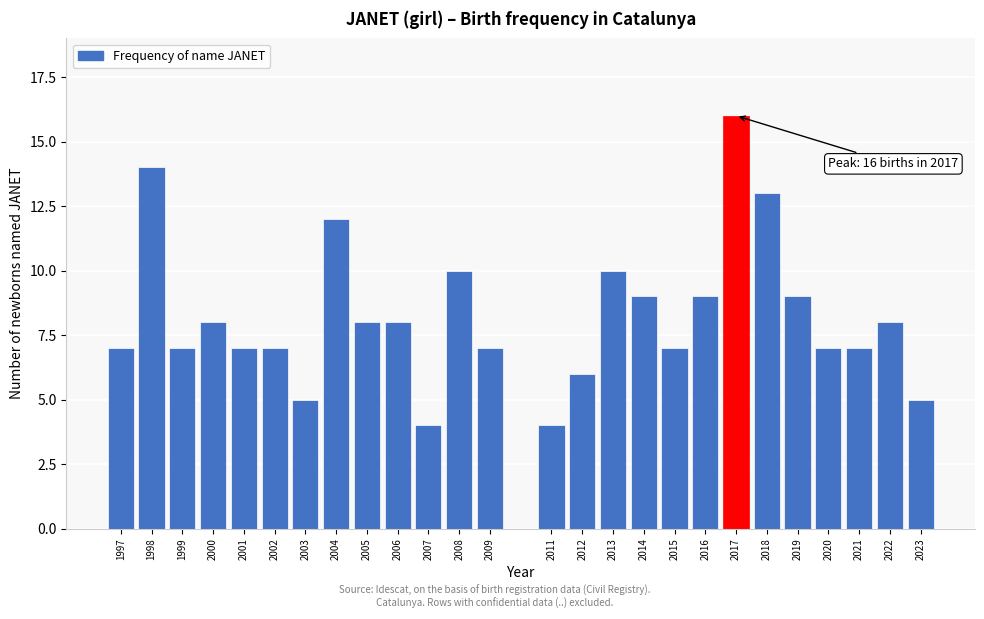

Reading left to right, list all the values displayed in this chart.

7	14	7	8	7	7	5	12	8	8	4	10	7	4	6	10	9	7	9	16	13	9	7	7	8	5